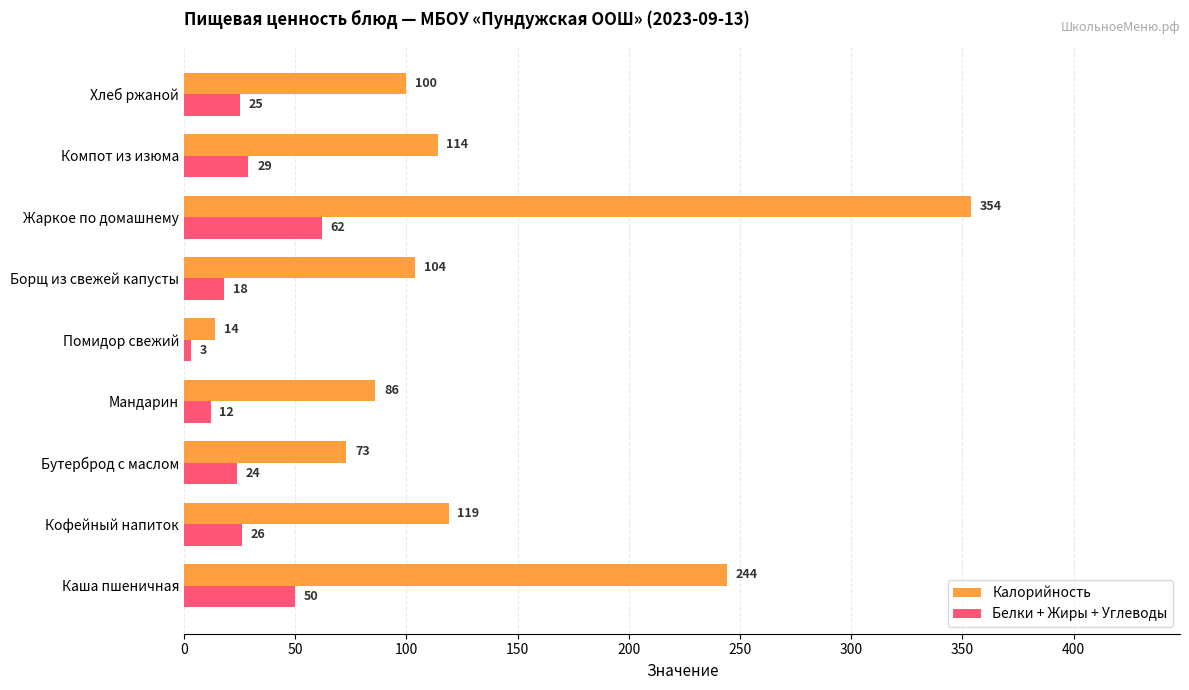

Which series has the largest range (max minus min)?

Калорийность